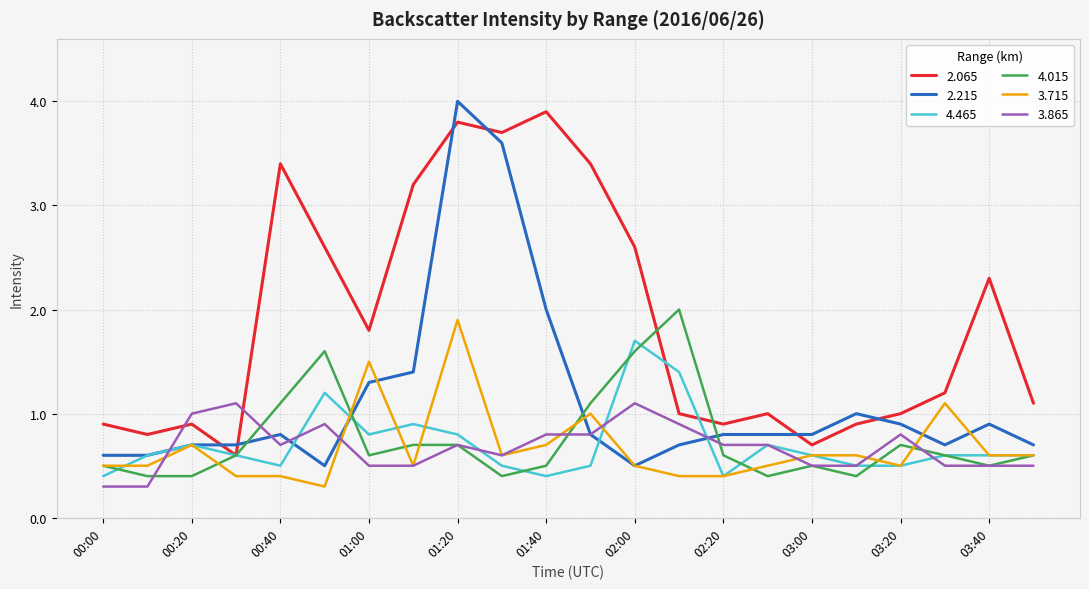

Does the chart have visible grid lines?

Yes